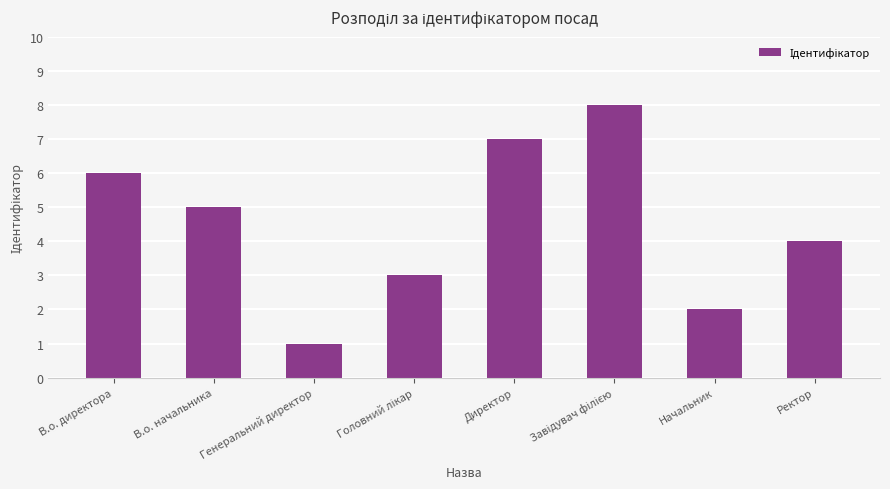

What is the greatest value displayed?

8